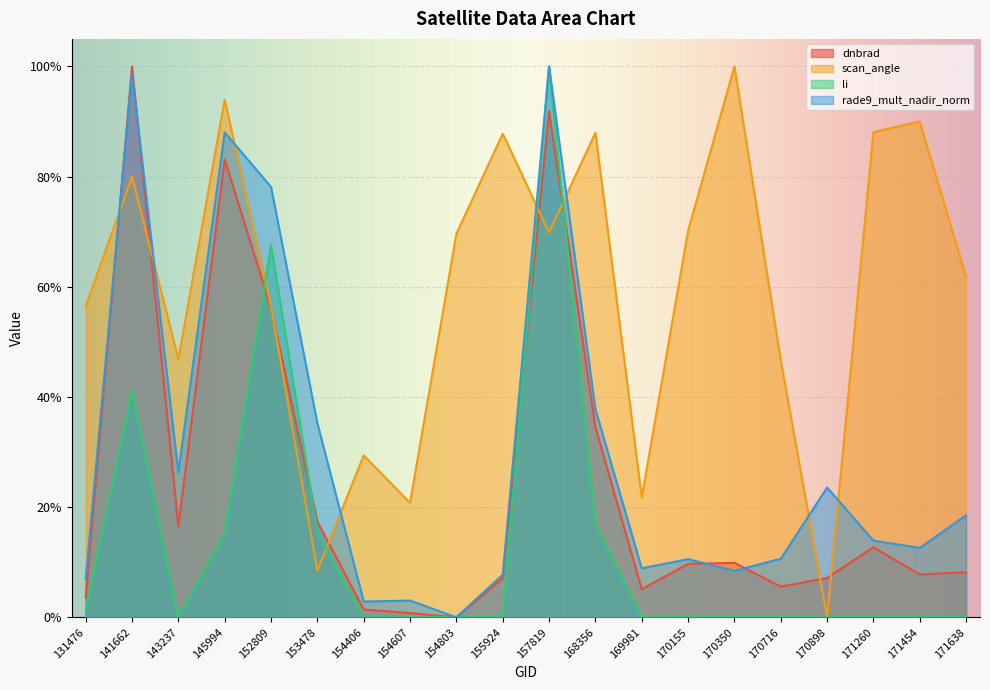

Between 170898 and 169981, which is larger?

170898